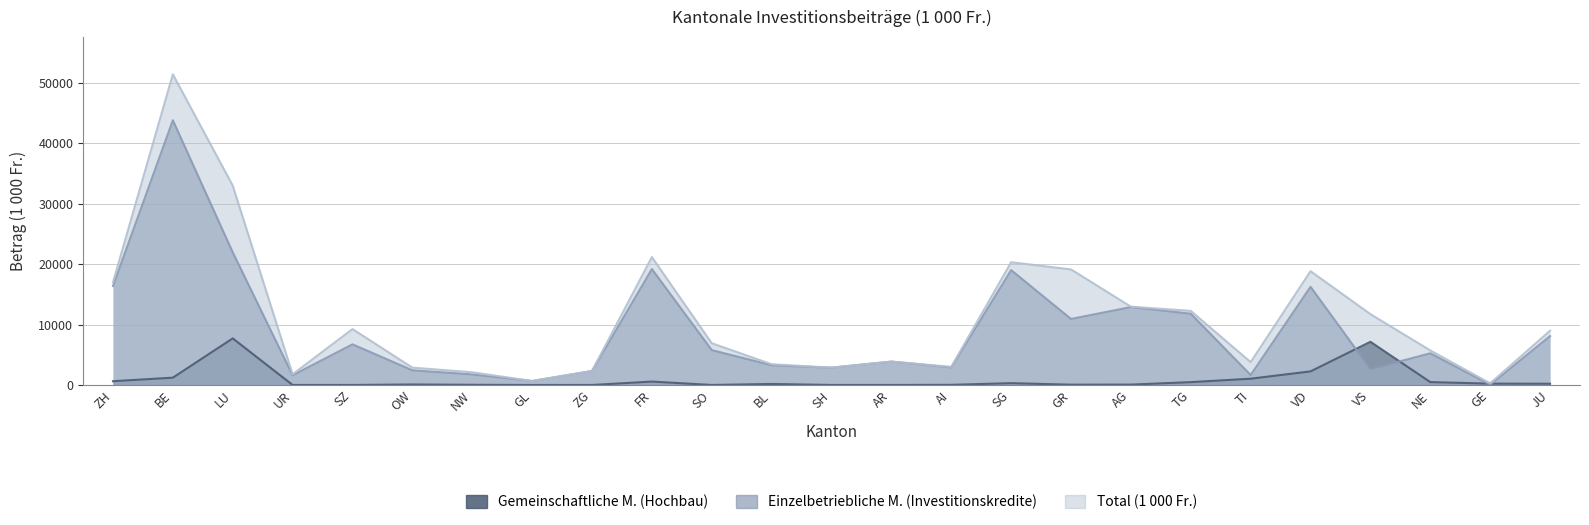

Which series has the largest total across all categories?

Total (1 000 Fr.)